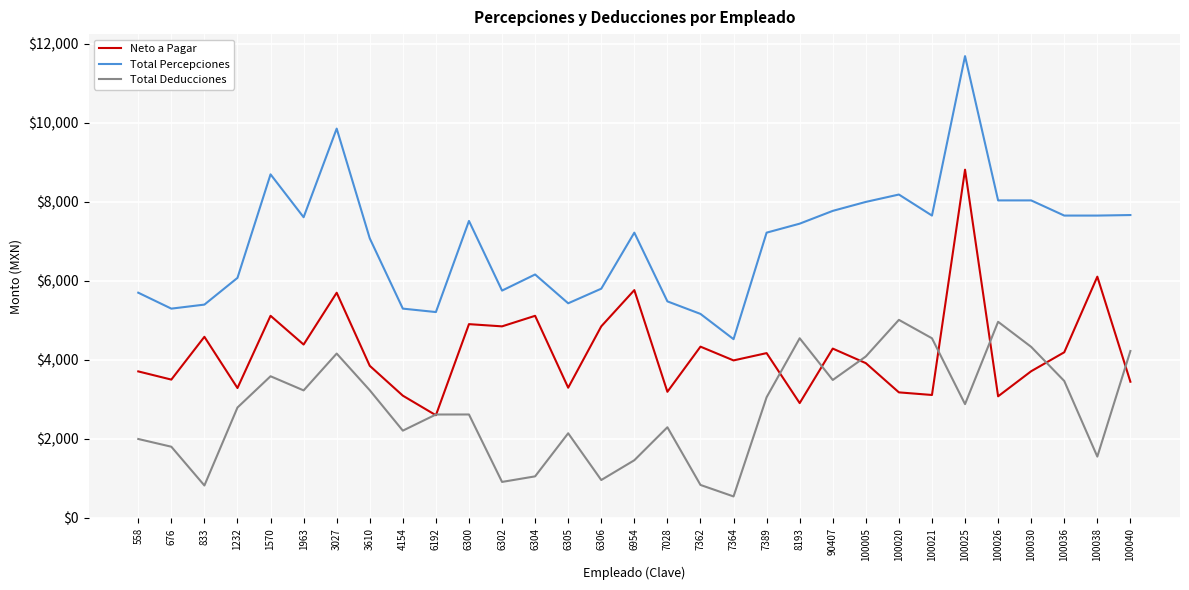

True or false: Total Deducciones and Total Percepciones cross at least once.

False